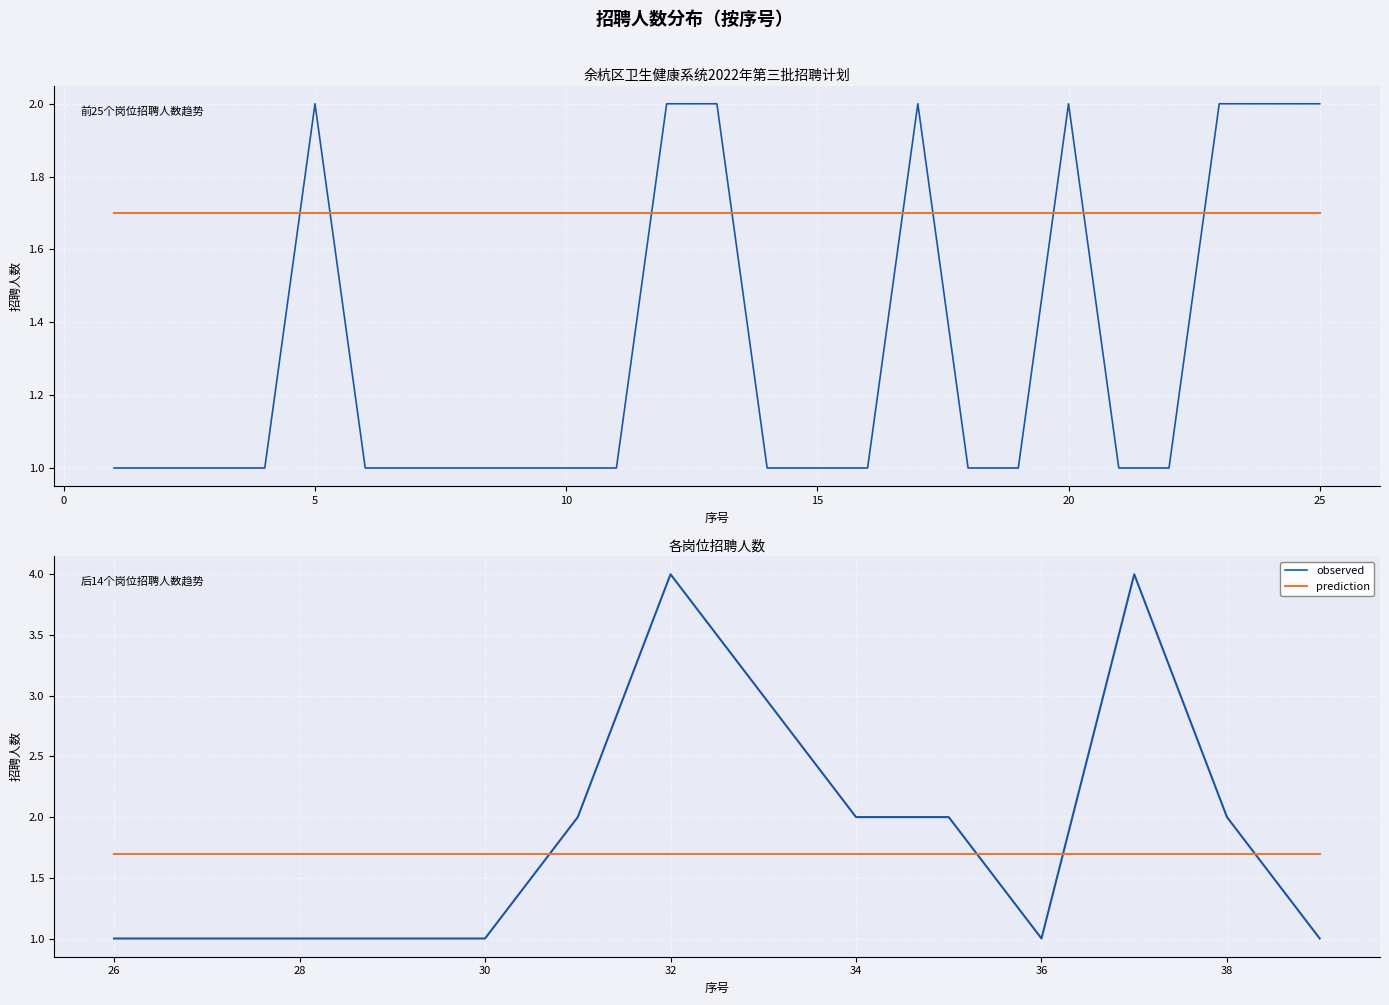

Reading right to left, transcribe all the data shown in this chart.

observed: 1.0	2.0	4.0	1.0	2.0	2.0	3.0	4.0	2.0	1.0	1.0	1.0	1.0	1.0
prediction: 1.7	1.7	1.7	1.7	1.7	1.7	1.7	1.7	1.7	1.7	1.7	1.7	1.7	1.7